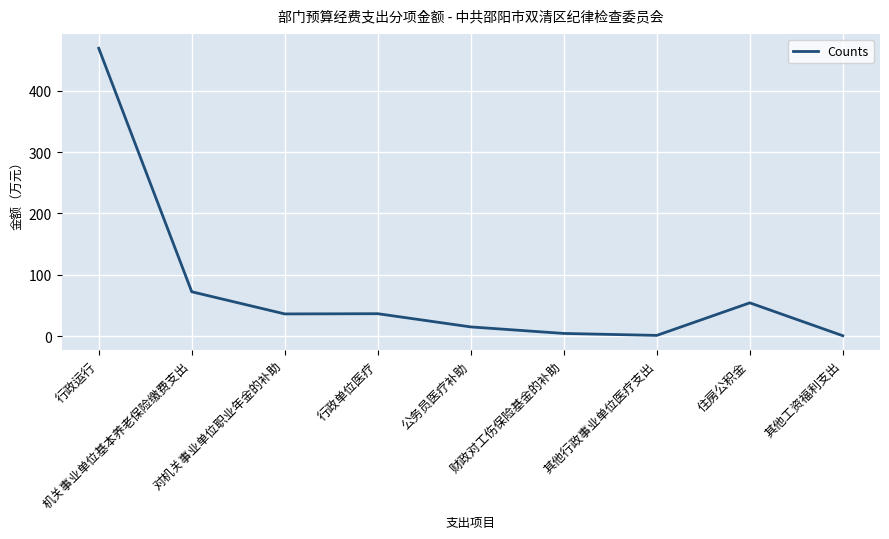

What is the difference between the maximum and minimum values?

469.0